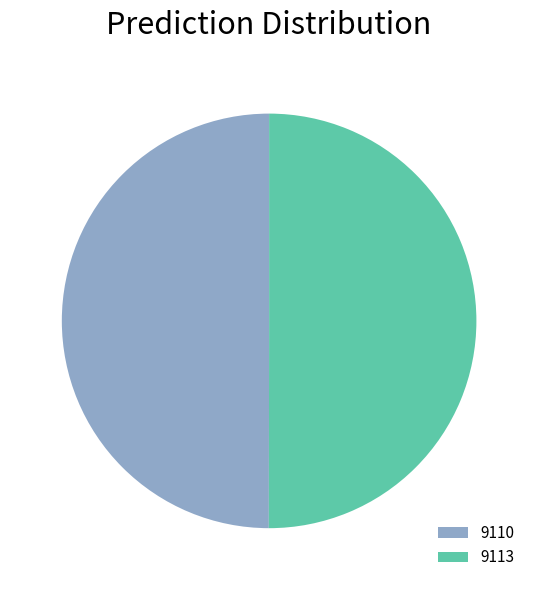

Approximately how many times larger is the value at 9110 compared to 9113?

1.0